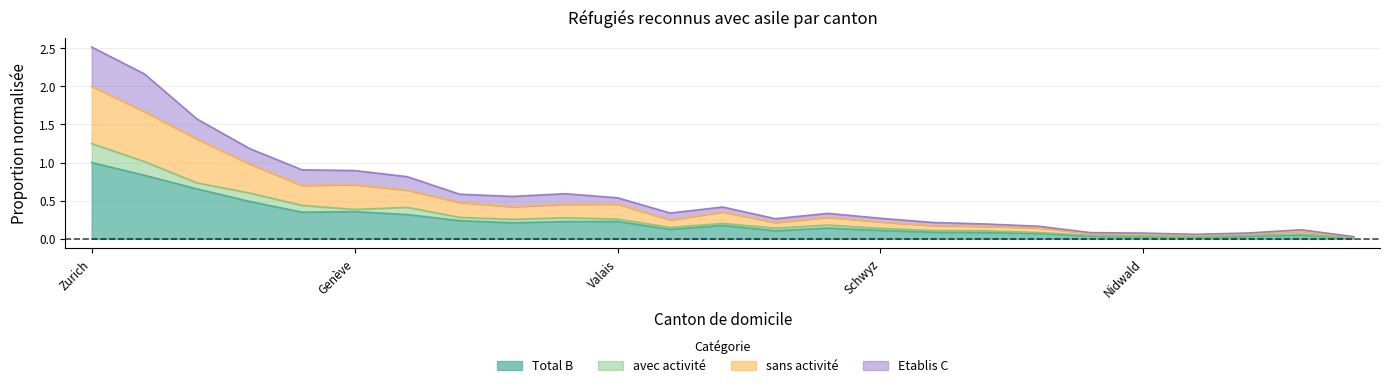

What is the difference between the highest and lowest values at Vaud?

0.9